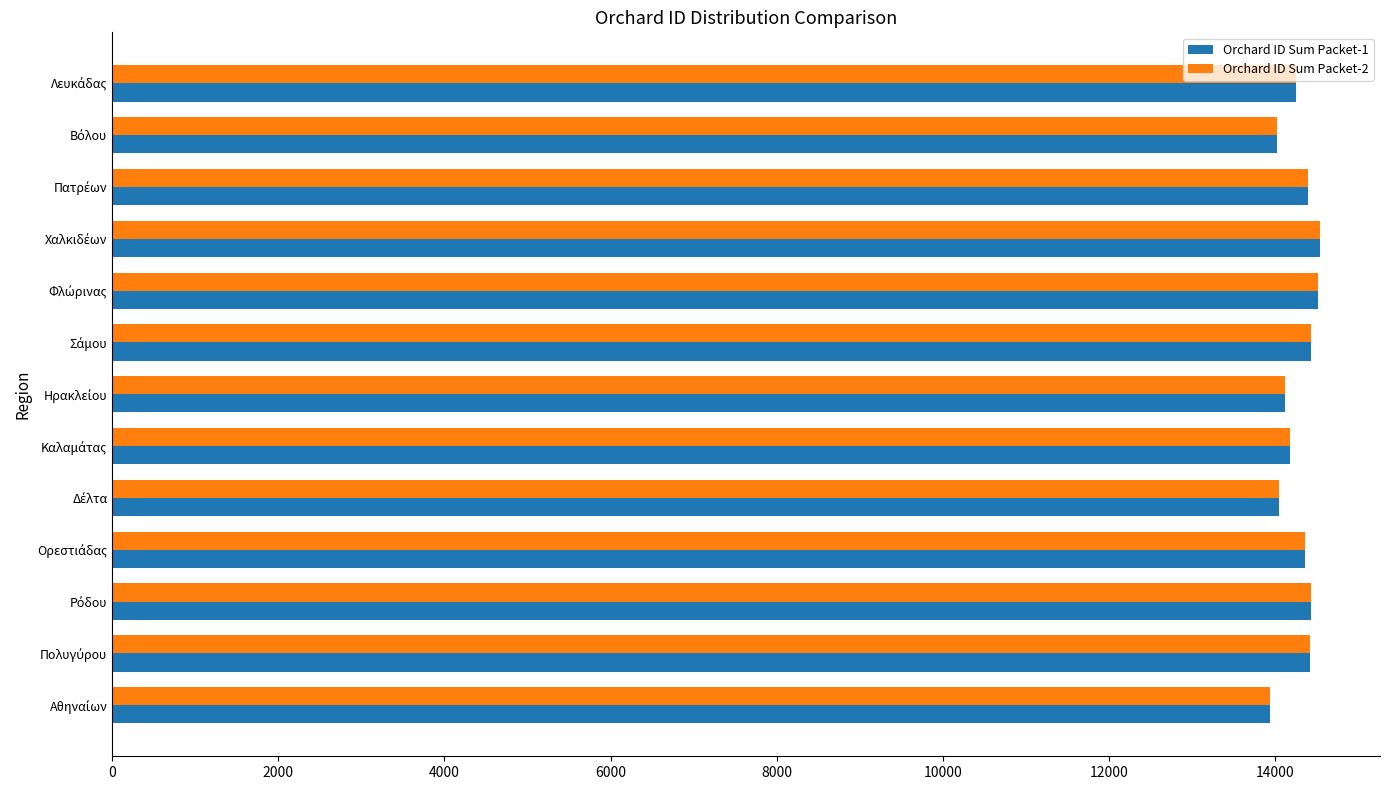

What is the maximum value shown in the chart?

14540